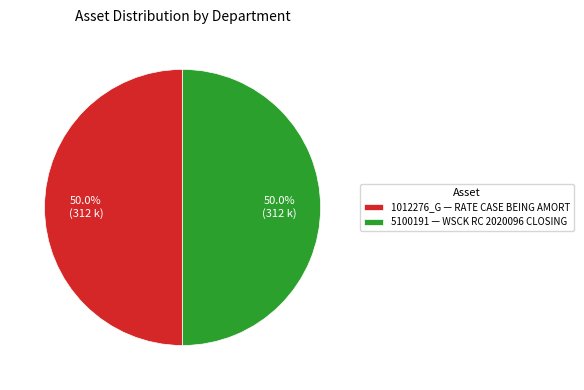

What portion of the pie excludes 5100191 — WSCK RC 2020096 CLOSING?

50.0%